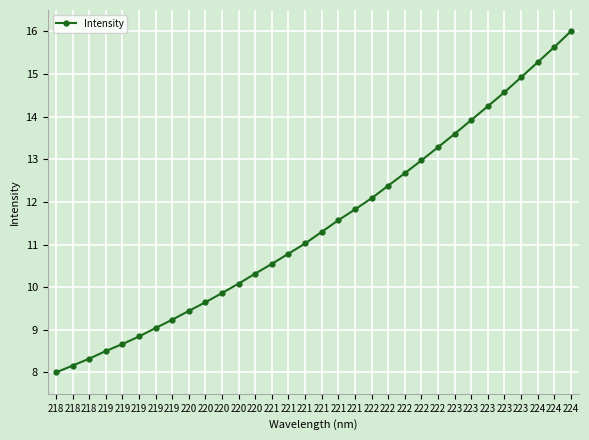

At which label is the value closest to 12?

222